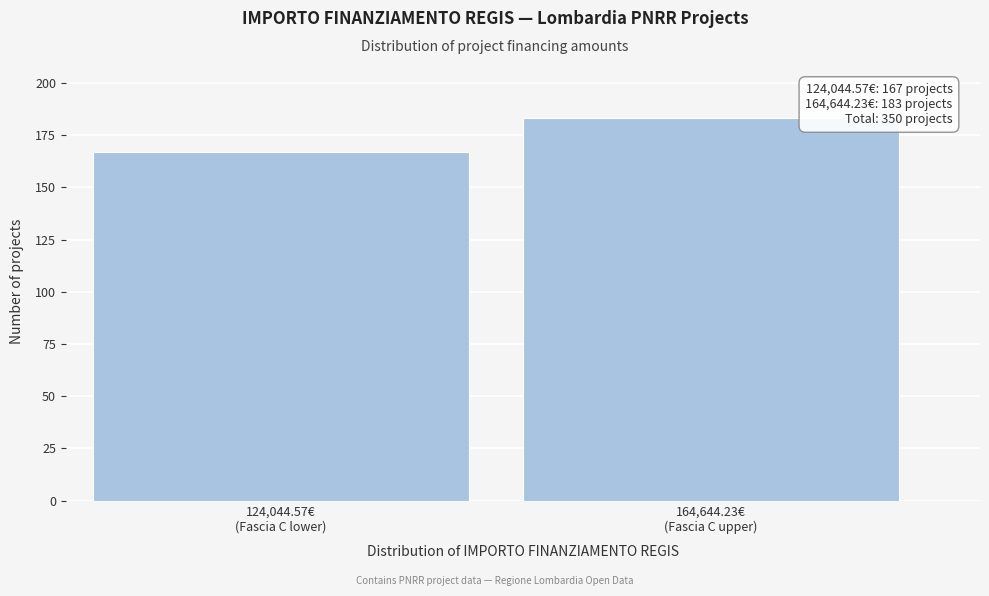

Reading left to right, what are all the values shown in this chart?

167	183